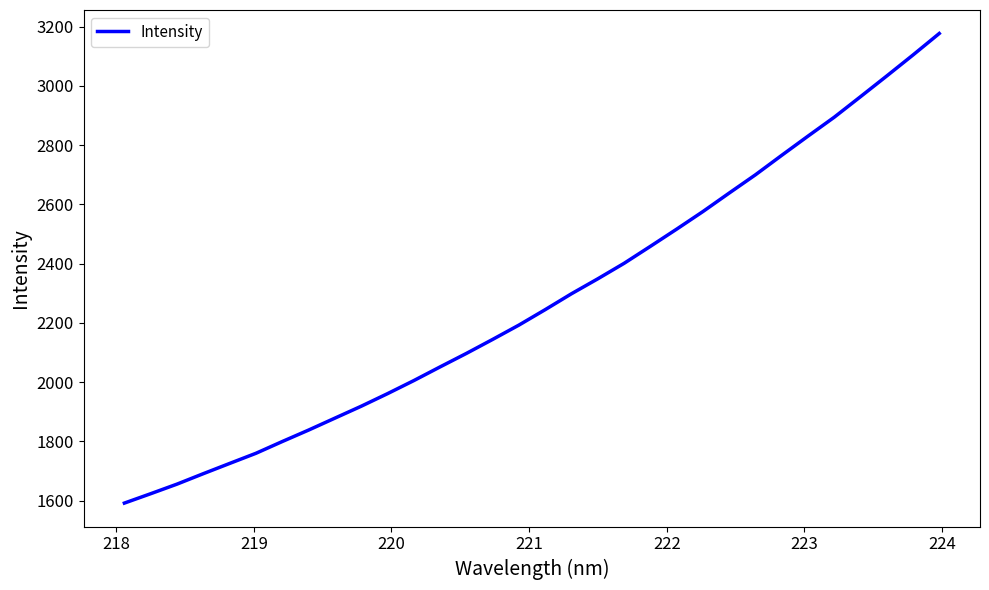

What is the maximum value shown in the chart?

3176.8